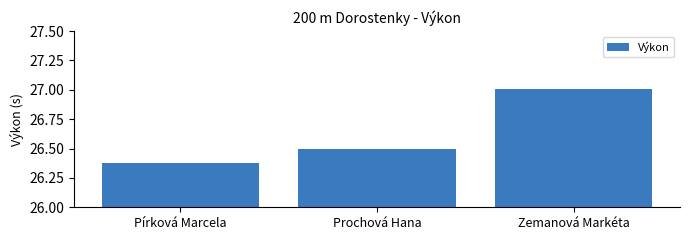

What is the label of the 1st bar from the right?

Zemanová Markéta